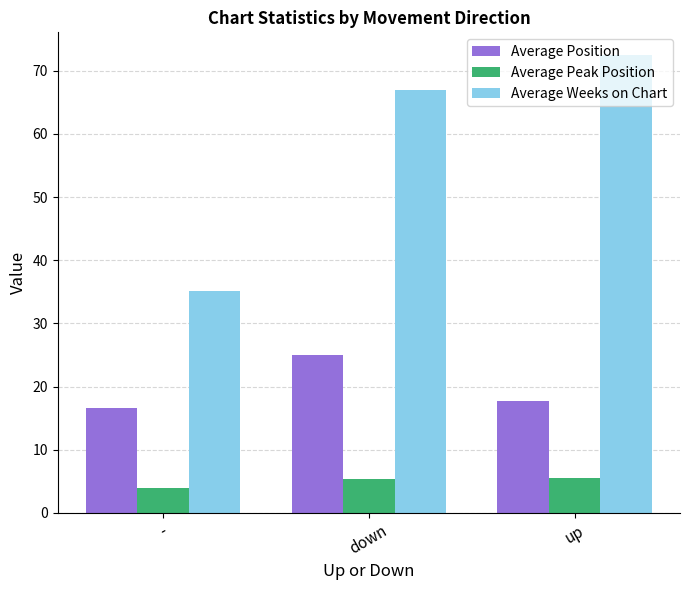

What is the value of the Average Position bar at the 2nd from the left?

24.9